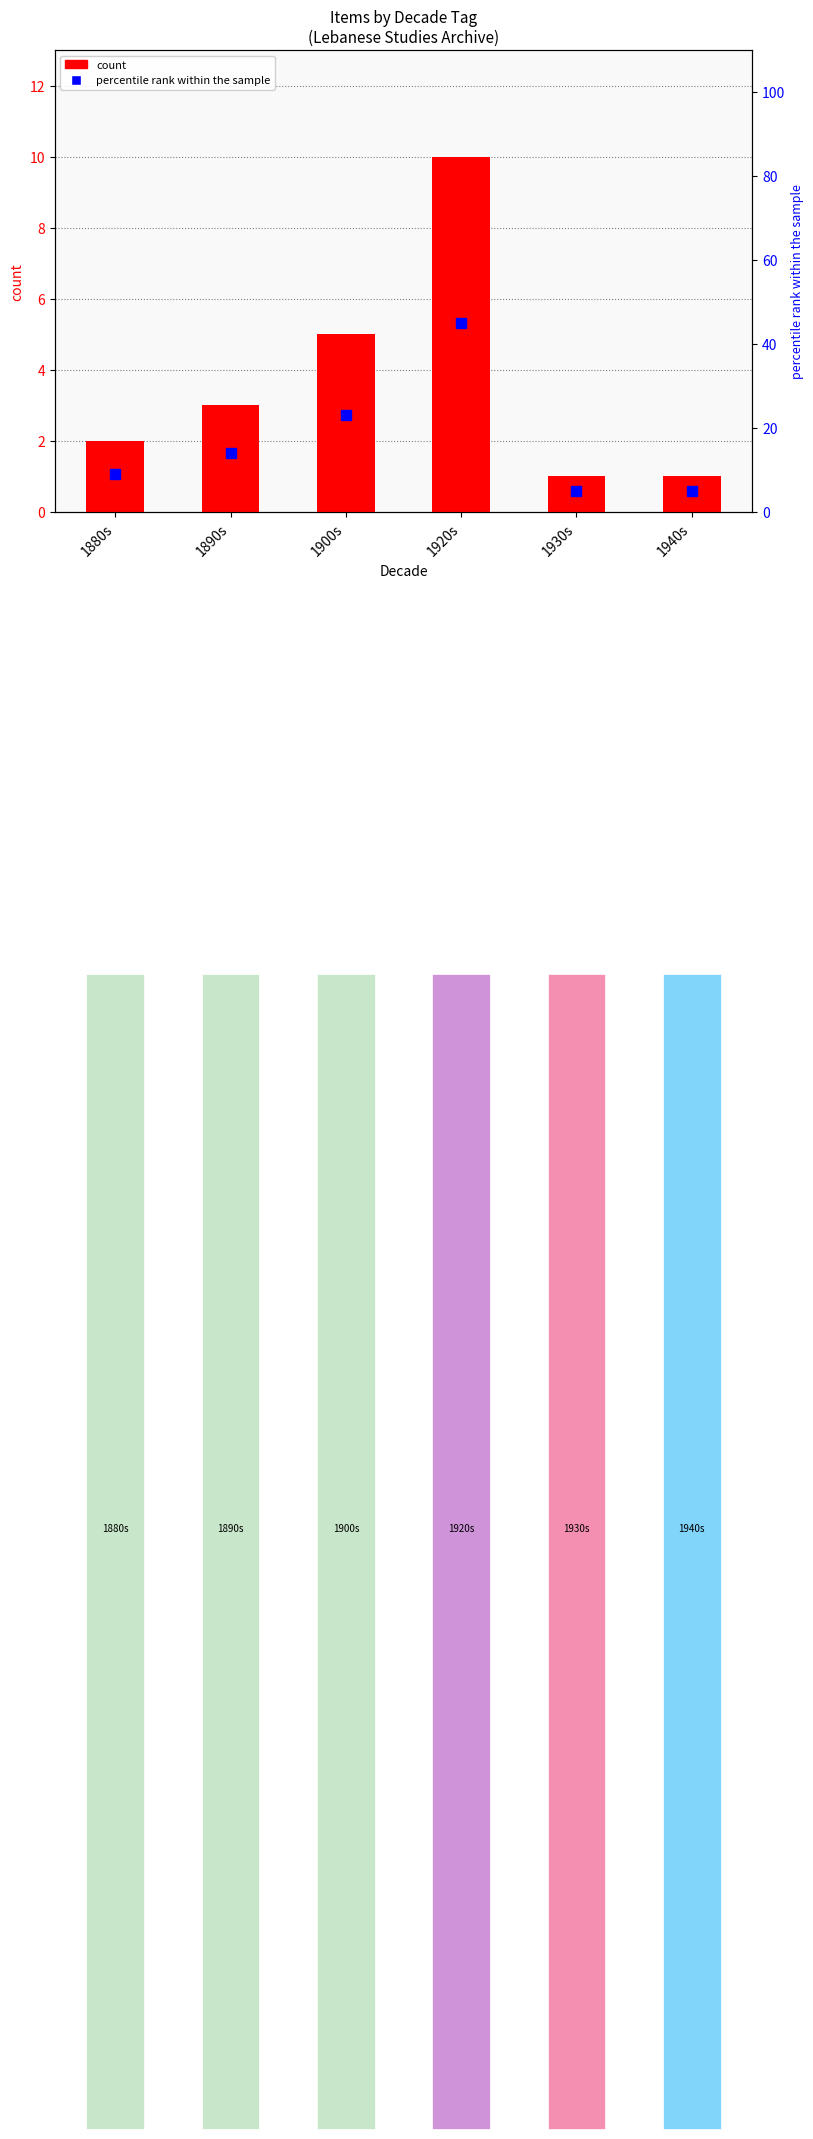

List the series in order of their overall mean, lowest first.

count, percentile rank within the sample